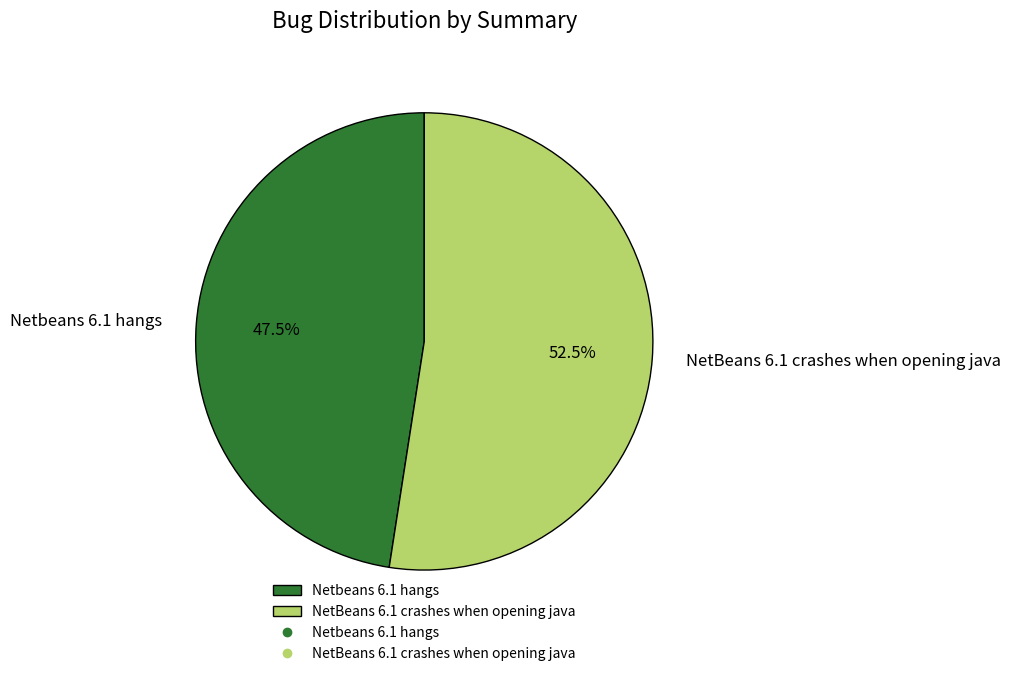

Which has a higher value, NetBeans 6.1 crashes when opening java or Netbeans 6.1 hangs?

NetBeans 6.1 crashes when opening java